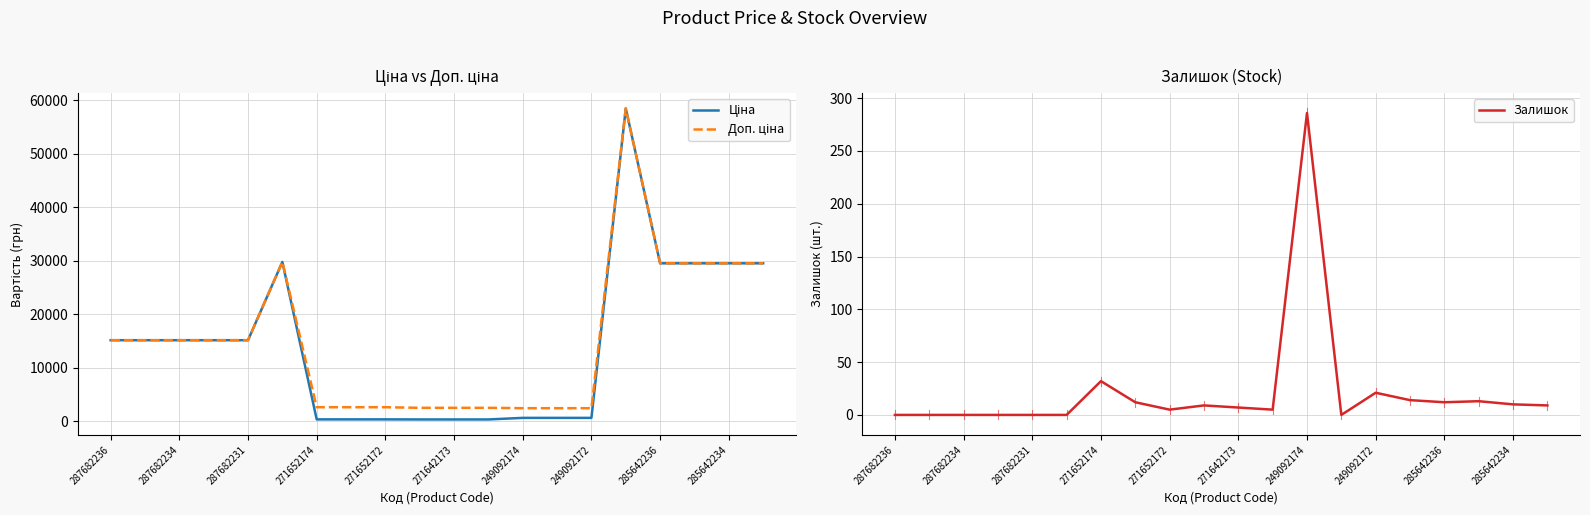

What is the maximum value for Залишок?

286